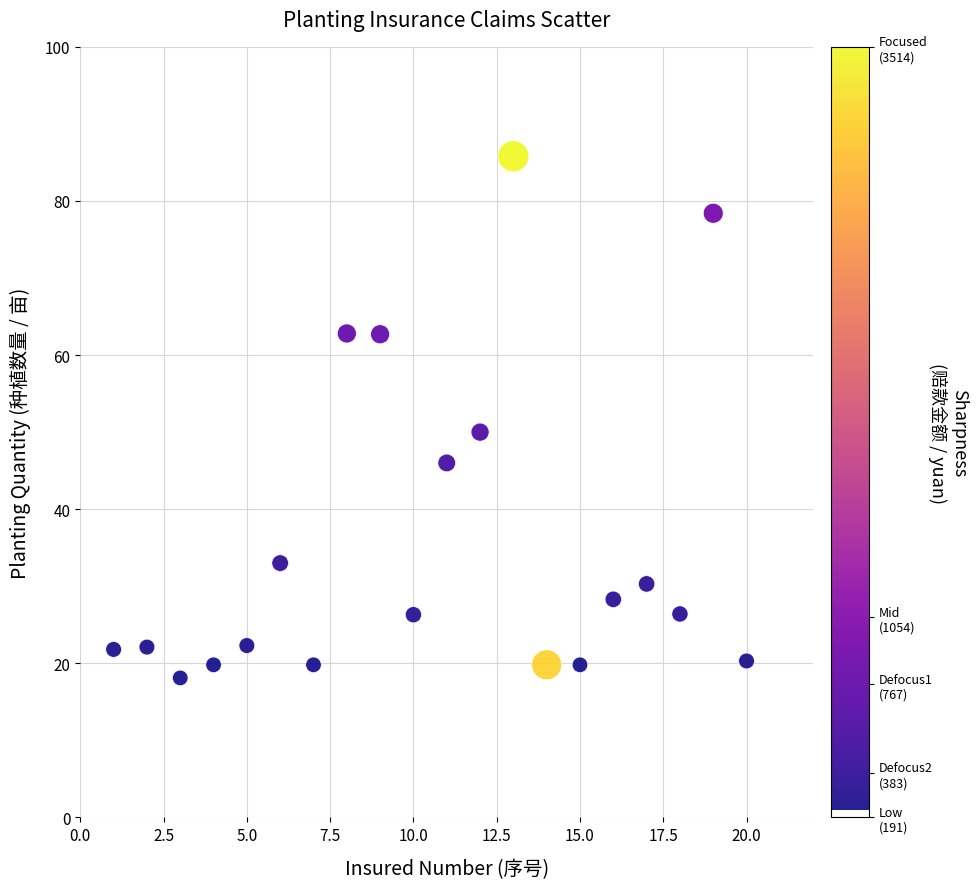

What Y value in the scatter plot is closest to 51?

50.0